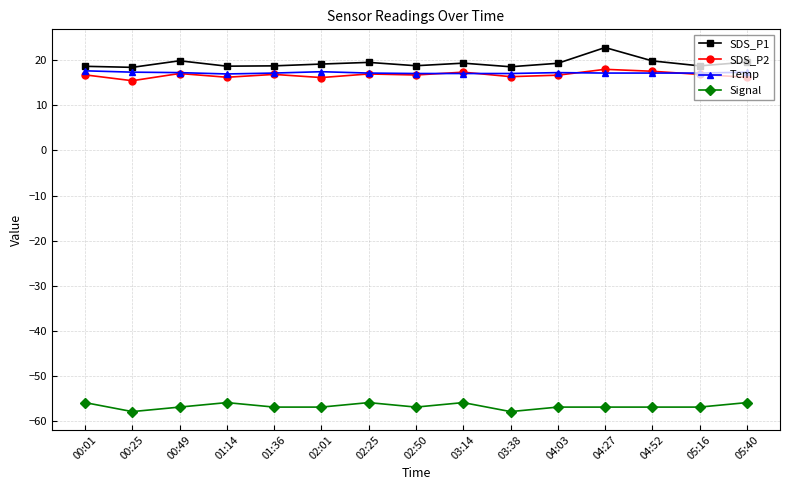

What is the total value across all series at 00:49?

-2.7